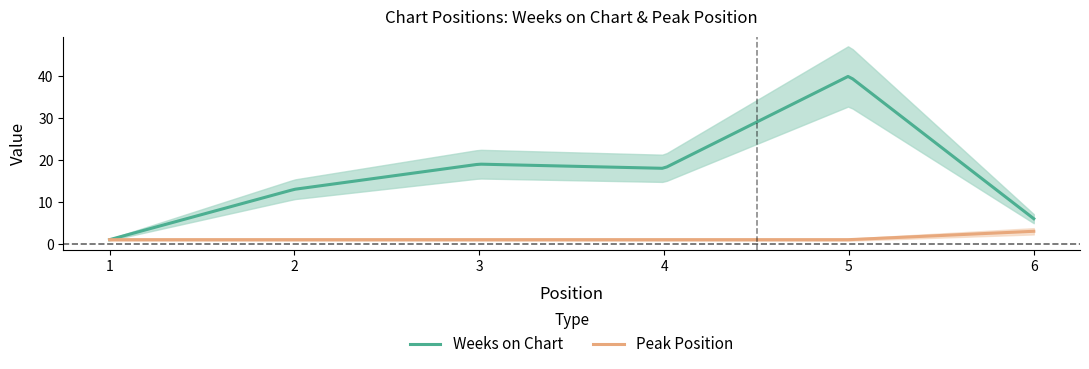

True or false: Weeks on Chart and Peak Position intersect in this chart.

False